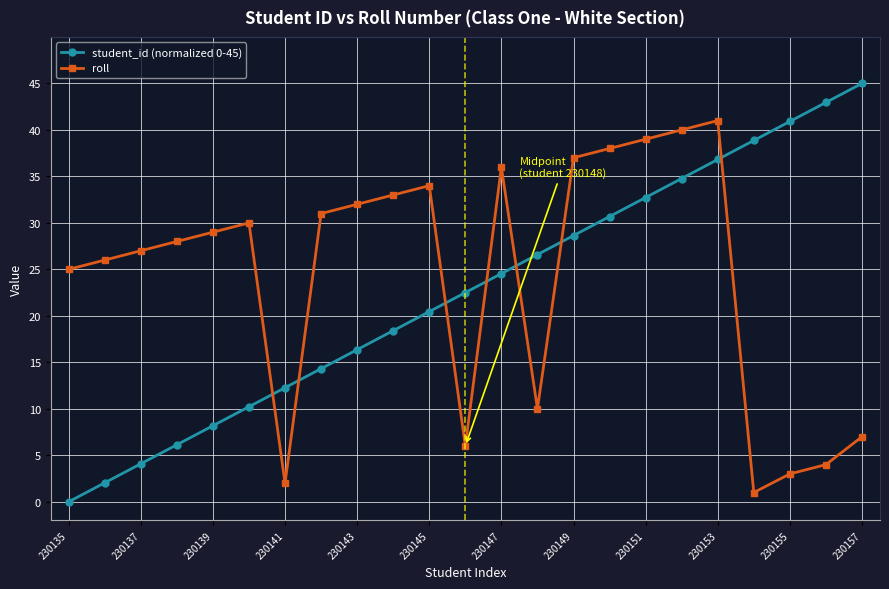

After their last crossing, which series has the higher values: roll or student_id (normalized 0-45)?

student_id (normalized 0-45)